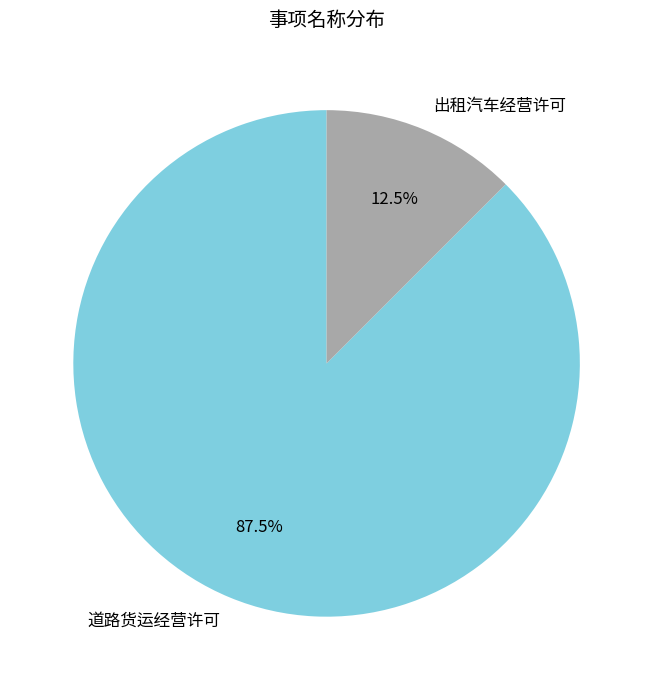

Does 出租汽车经营许可 account for over 50% of the chart?

No